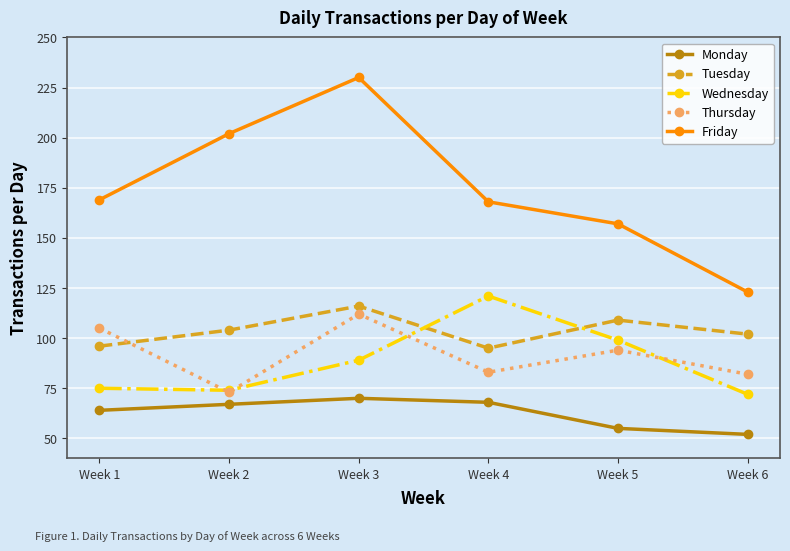

Reading right to left, list all the values displayed in this chart.

Monday: Week 6=52	Week 5=55	Week 4=68	Week 3=70	Week 2=67	Week 1=64
Tuesday: Week 6=102	Week 5=109	Week 4=95	Week 3=116	Week 2=104	Week 1=96
Wednesday: Week 6=72	Week 5=99	Week 4=121	Week 3=89	Week 2=74	Week 1=75
Thursday: Week 6=82	Week 5=94	Week 4=83	Week 3=112	Week 2=73	Week 1=105
Friday: Week 6=123	Week 5=157	Week 4=168	Week 3=230	Week 2=202	Week 1=169